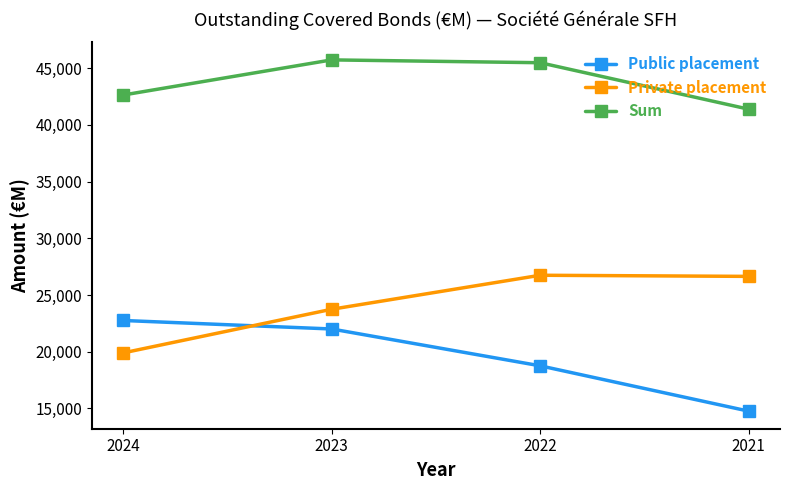

What is the sum of all Sum values?

175260